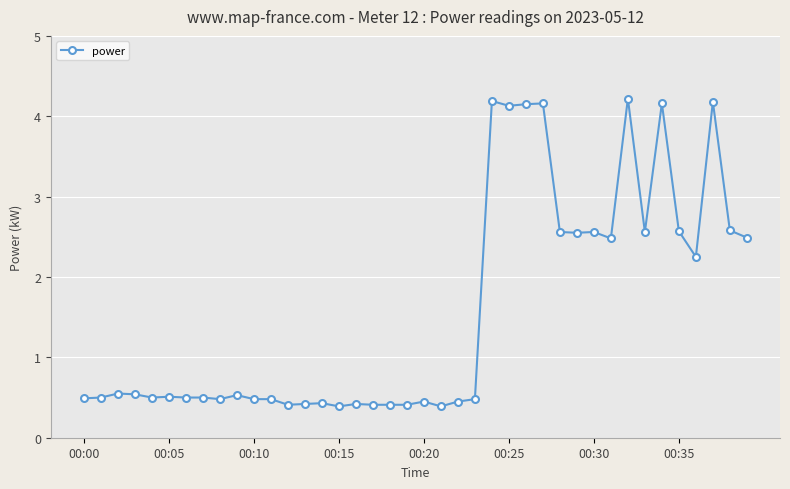

What is the sum of all values?

62.9